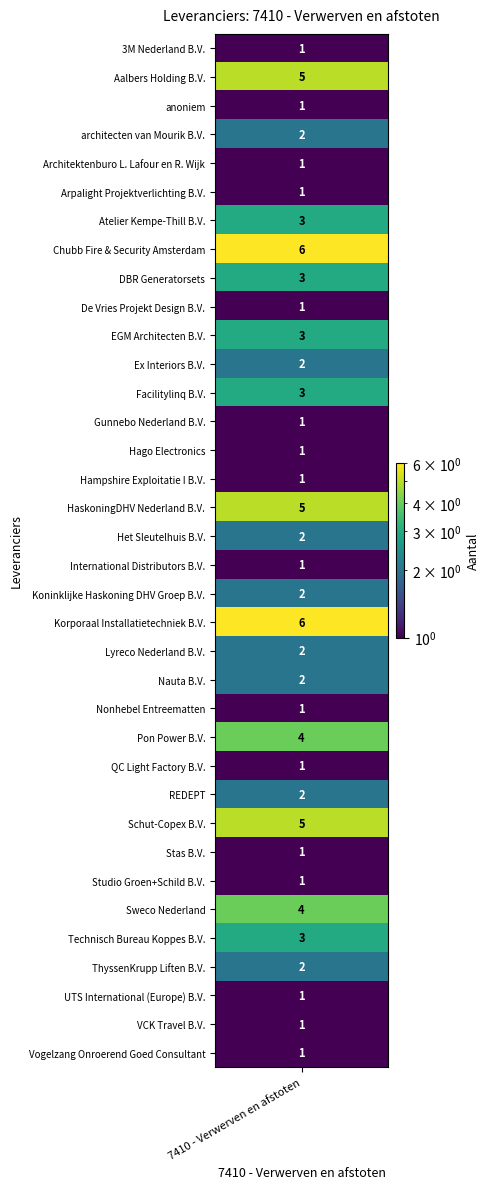

What is the average value?

2